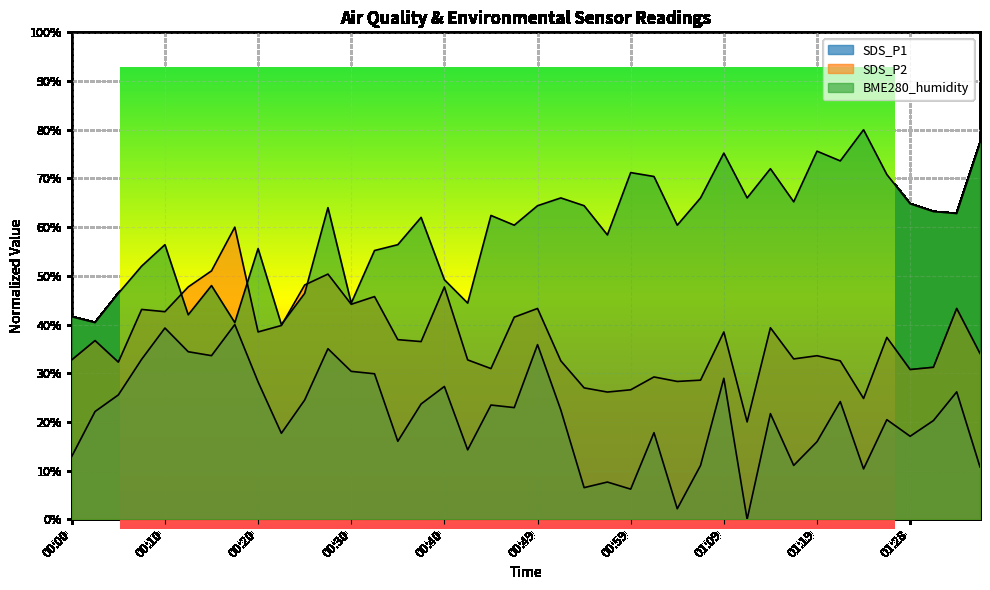

Where does the SDS_P2 series first go above 36?

00:03